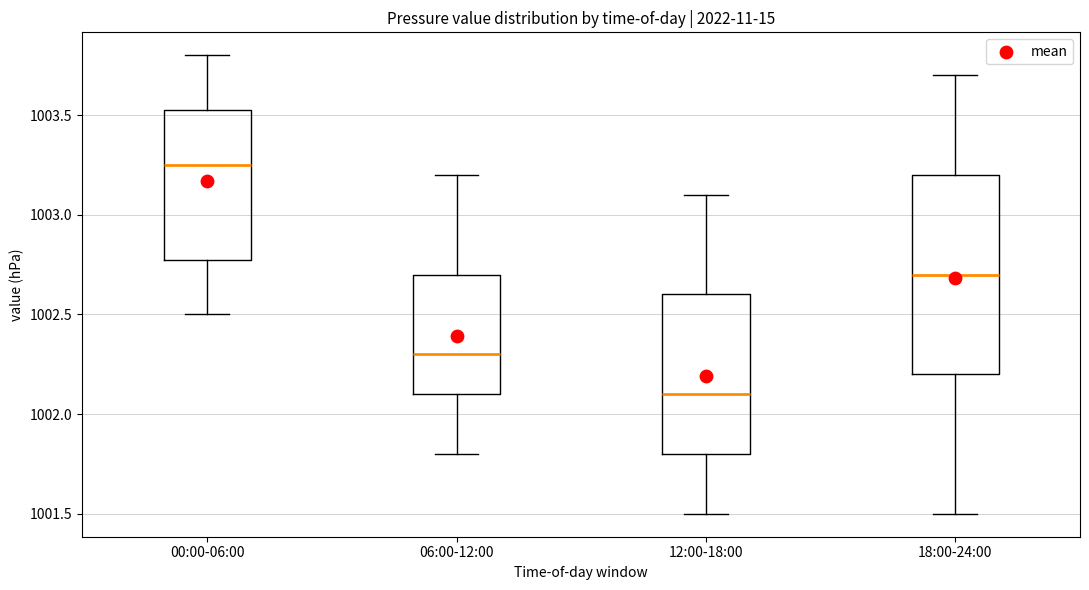

Comparing the boxes themselves (not the whiskers), which one is the tallest?

18:00-24:00